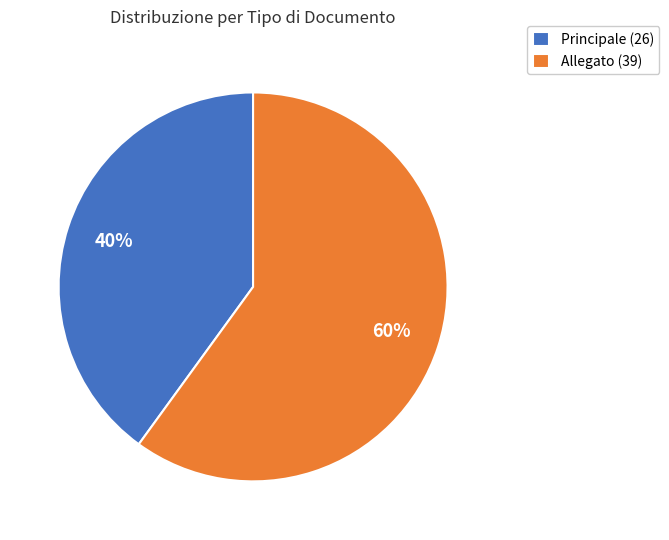

Is there a majority slice in this chart?

Yes